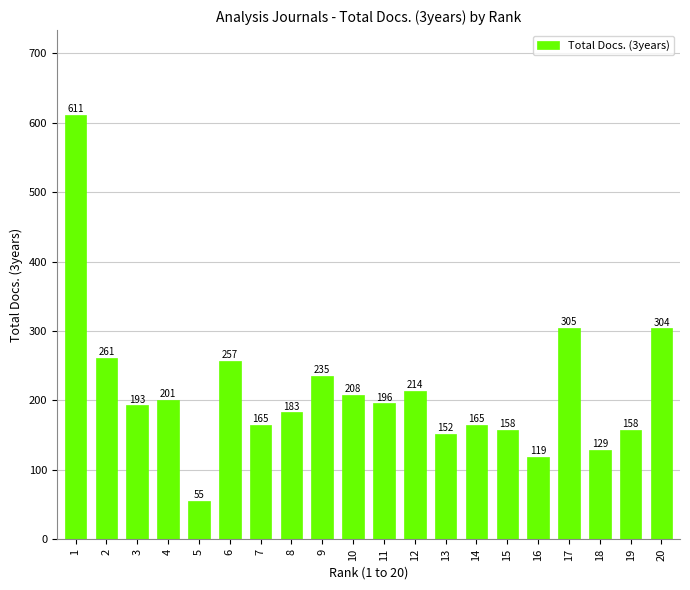

What is the difference between the second highest and second lowest values?

186